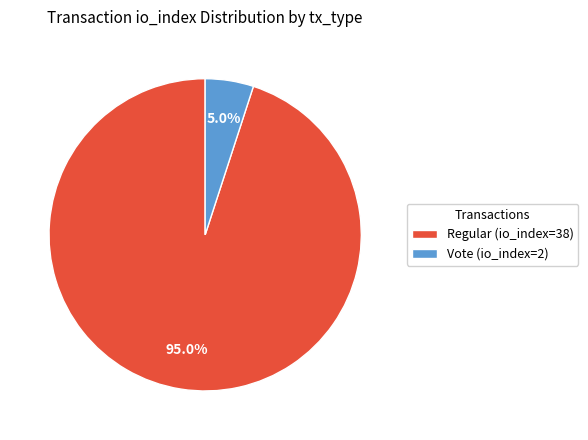

To the nearest percent, what percentage of the pie is Regular (io_index=38)?

95%